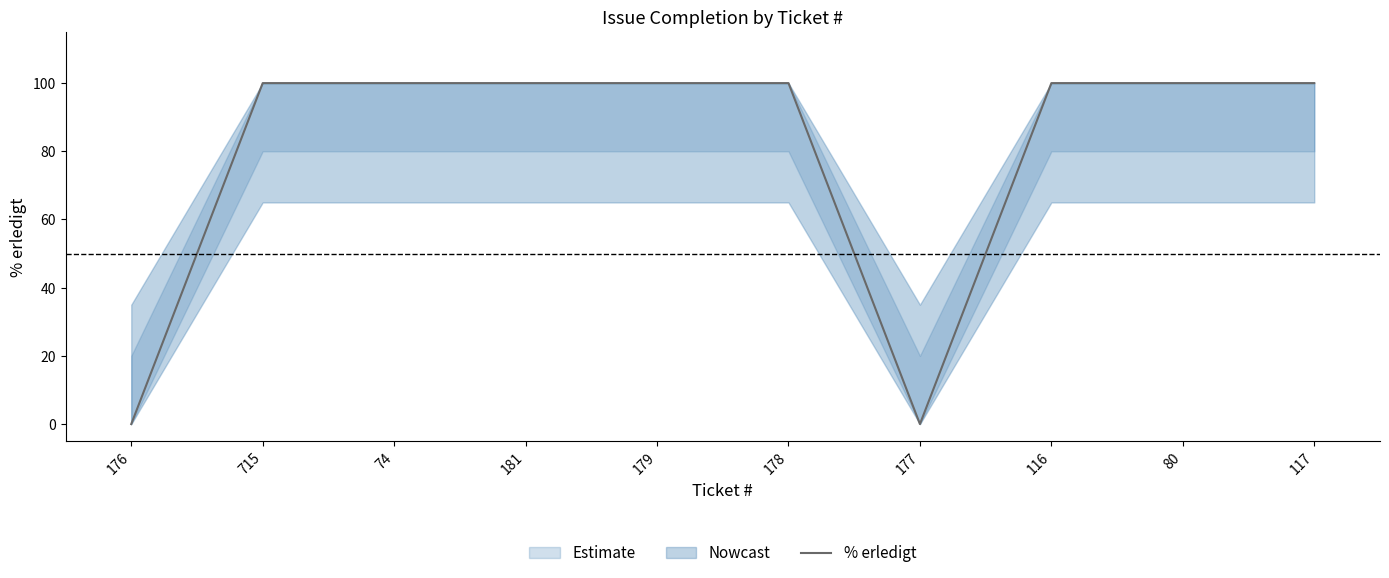

What is the value of the 9th point from the left?

100